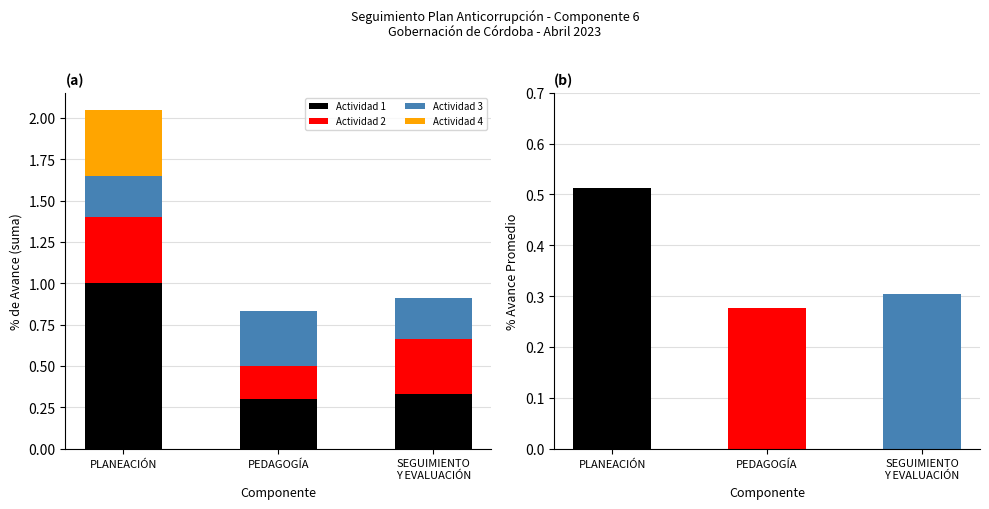

At which category does the chart reach its peak across all series?

PLANEACIÓN